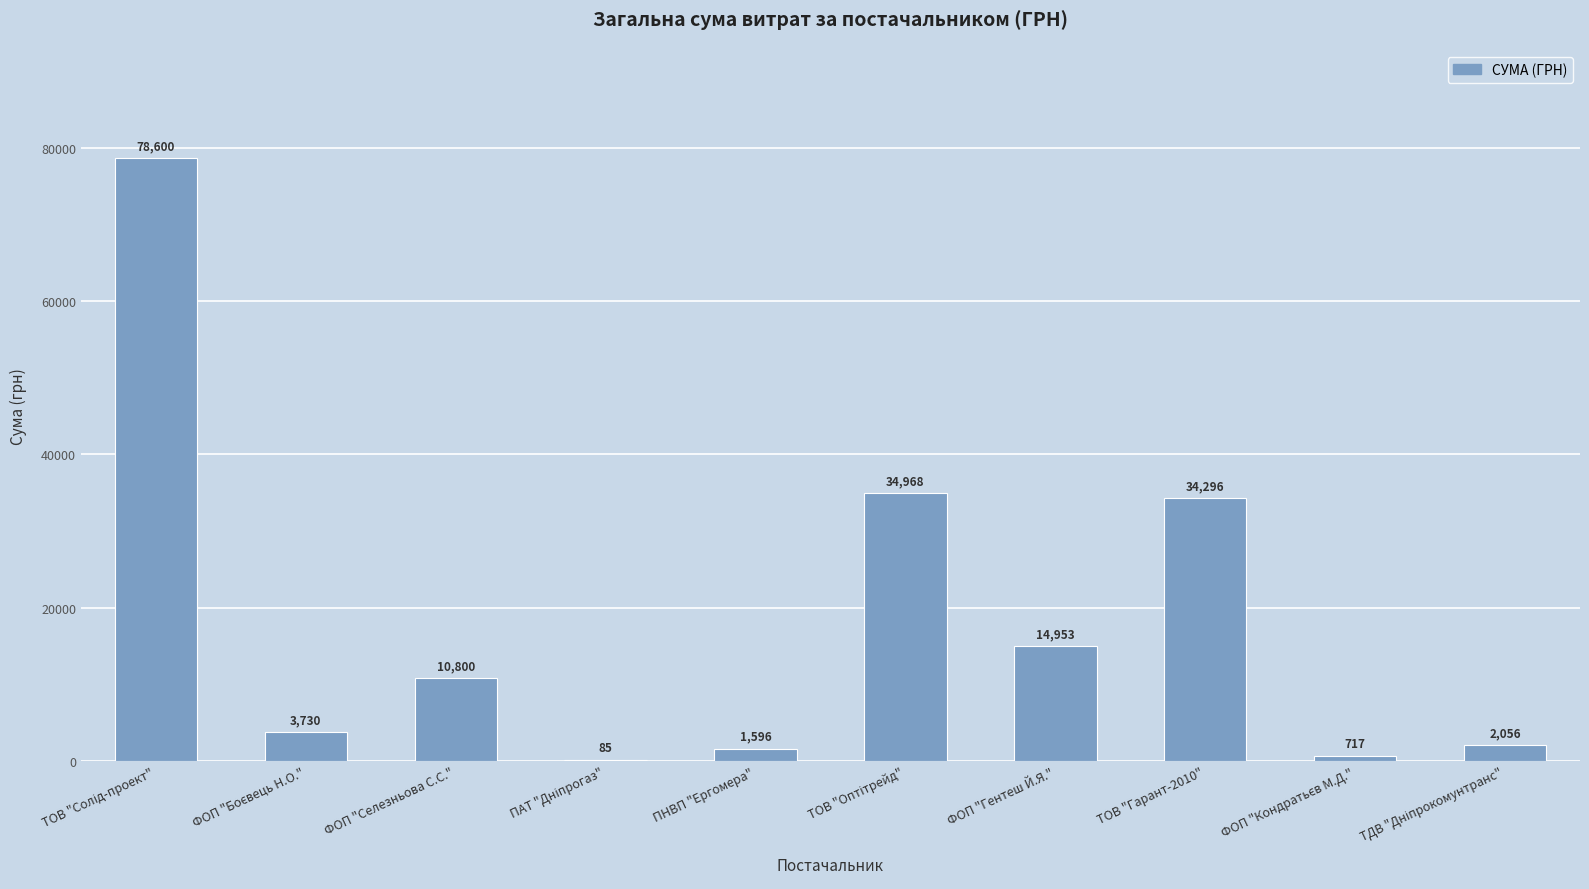

The value at ТОВ "Гарант-2010" is 34296.0. True or false?

True